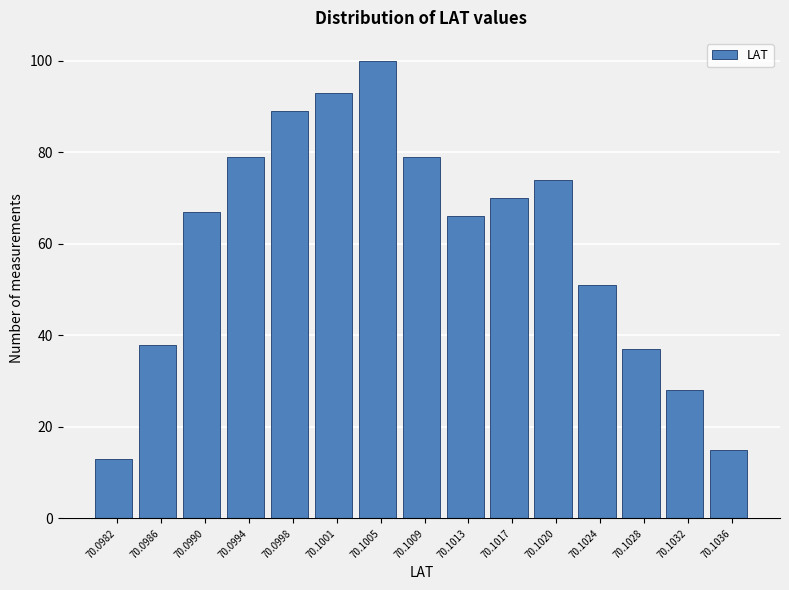

Reading left to right, extract all data points from this chart.

13	38	67	79	89	93	100	79	66	70	74	51	37	28	15